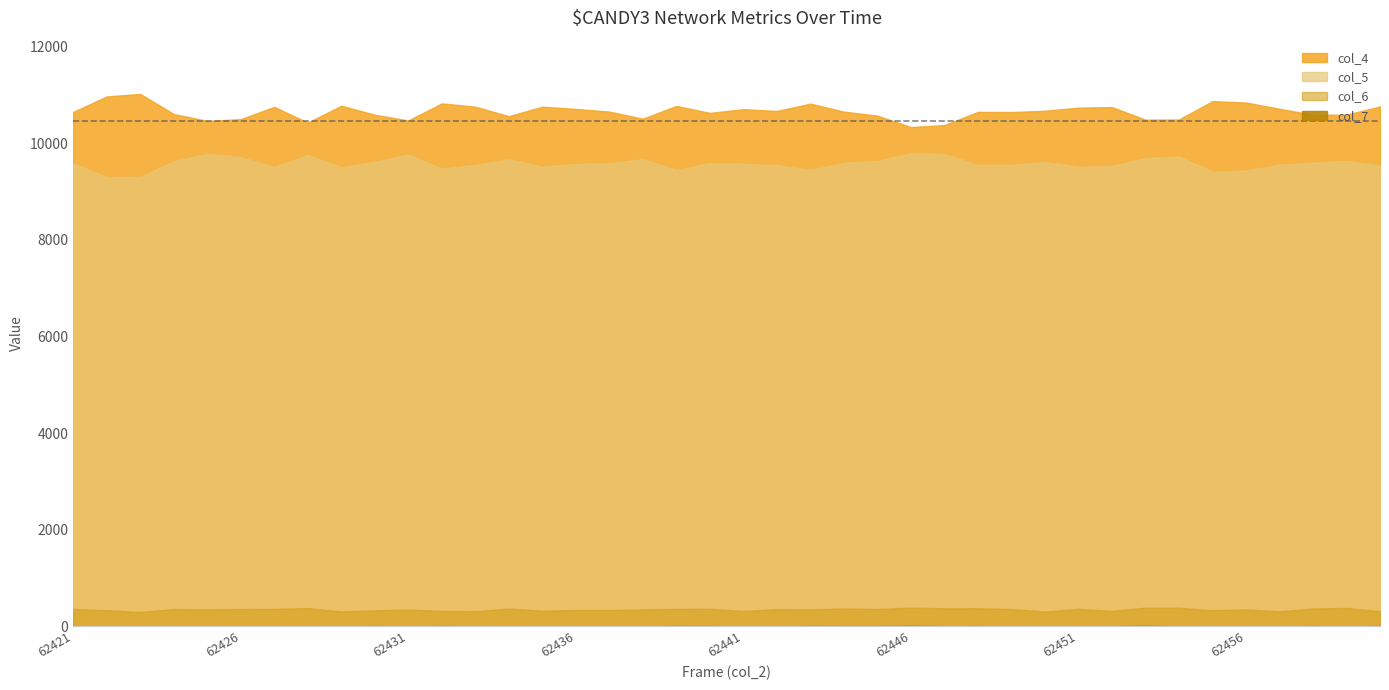

What are all the series names shown in the legend?

col_4, col_5, col_6, col_7